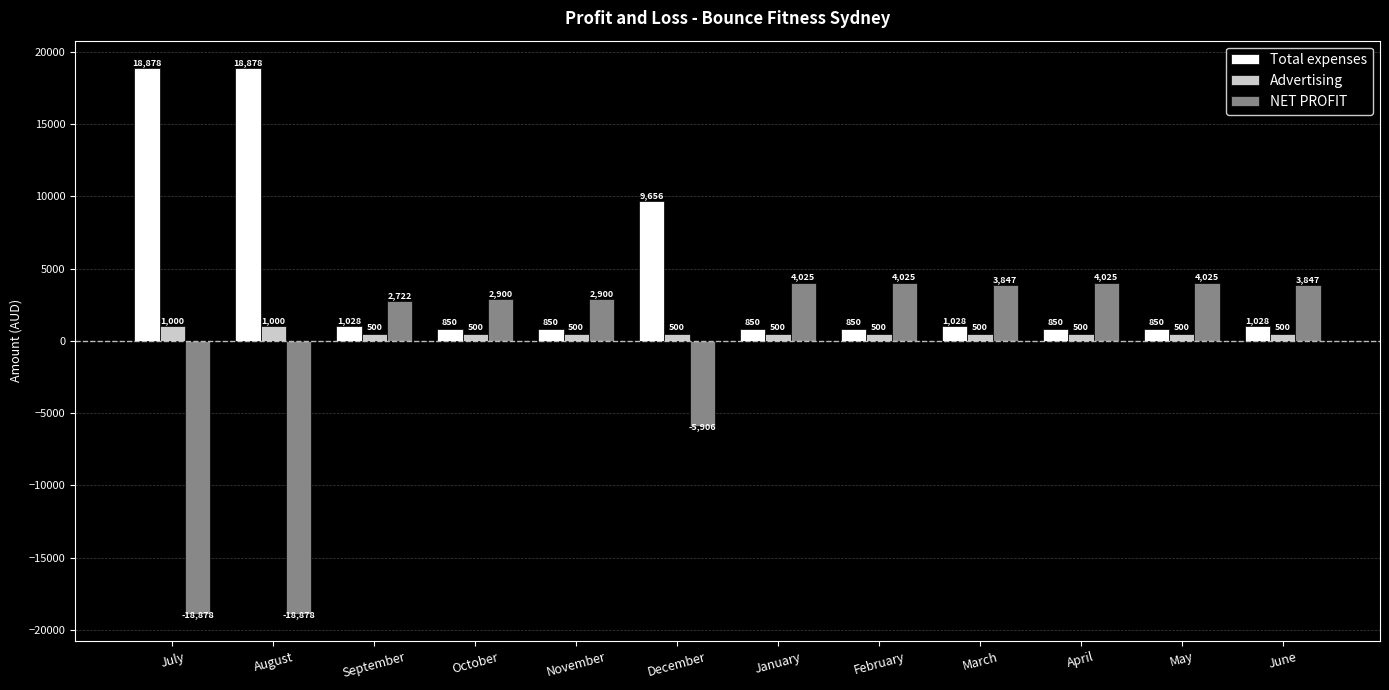

Which series has the largest range (max minus min)?

NET PROFIT